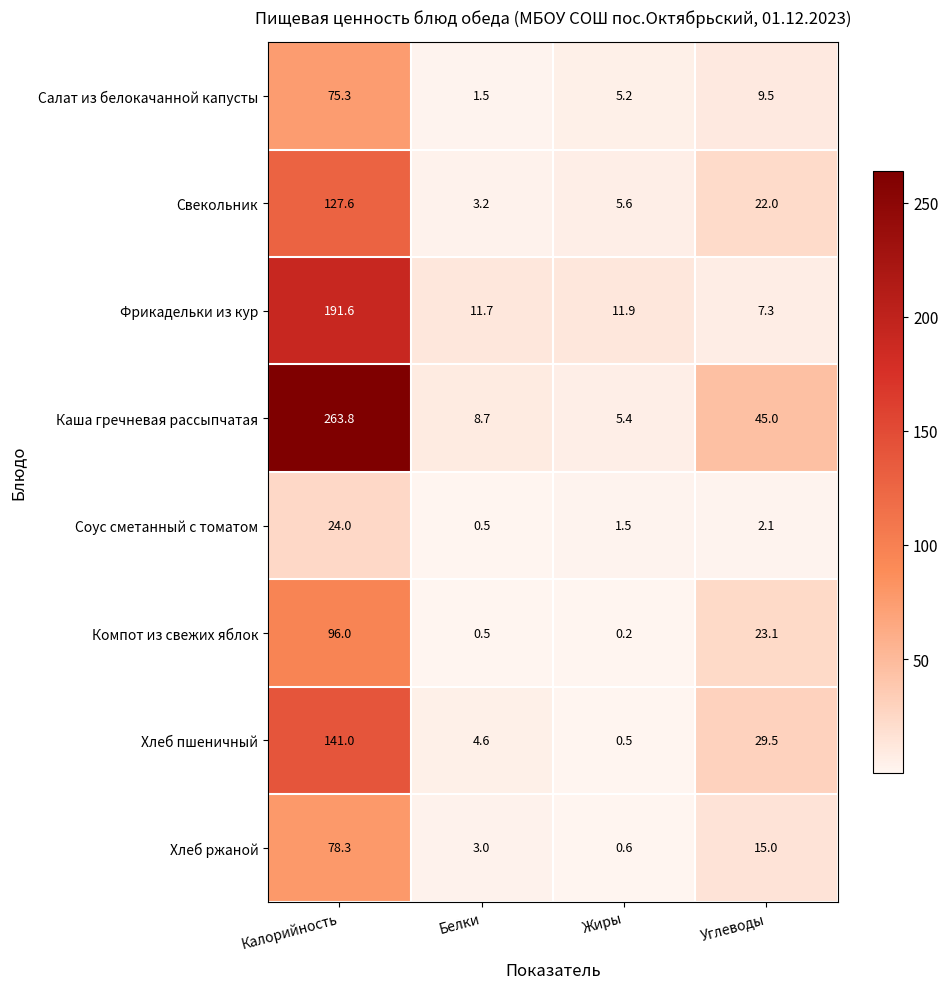

At Калорийность, list the series in order from smallest to largest.

Соус сметанный с томатом, Салат из белокачанной капусты, Хлеб ржаной, Компот из свежих яблок, Свекольник, Хлеб пшеничный, Фрикадельки из кур, Каша гречневая рассыпчатая